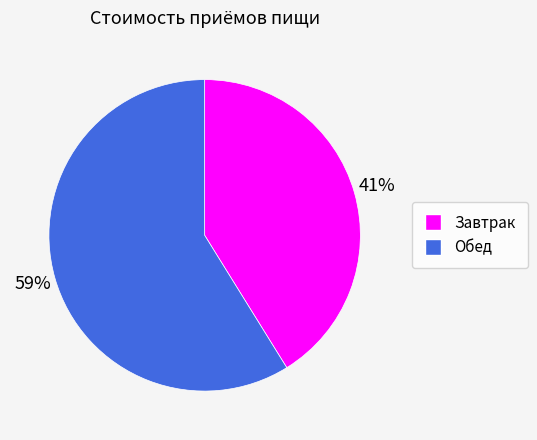

True or false: Завтрак accounts for 56% of the total.

False